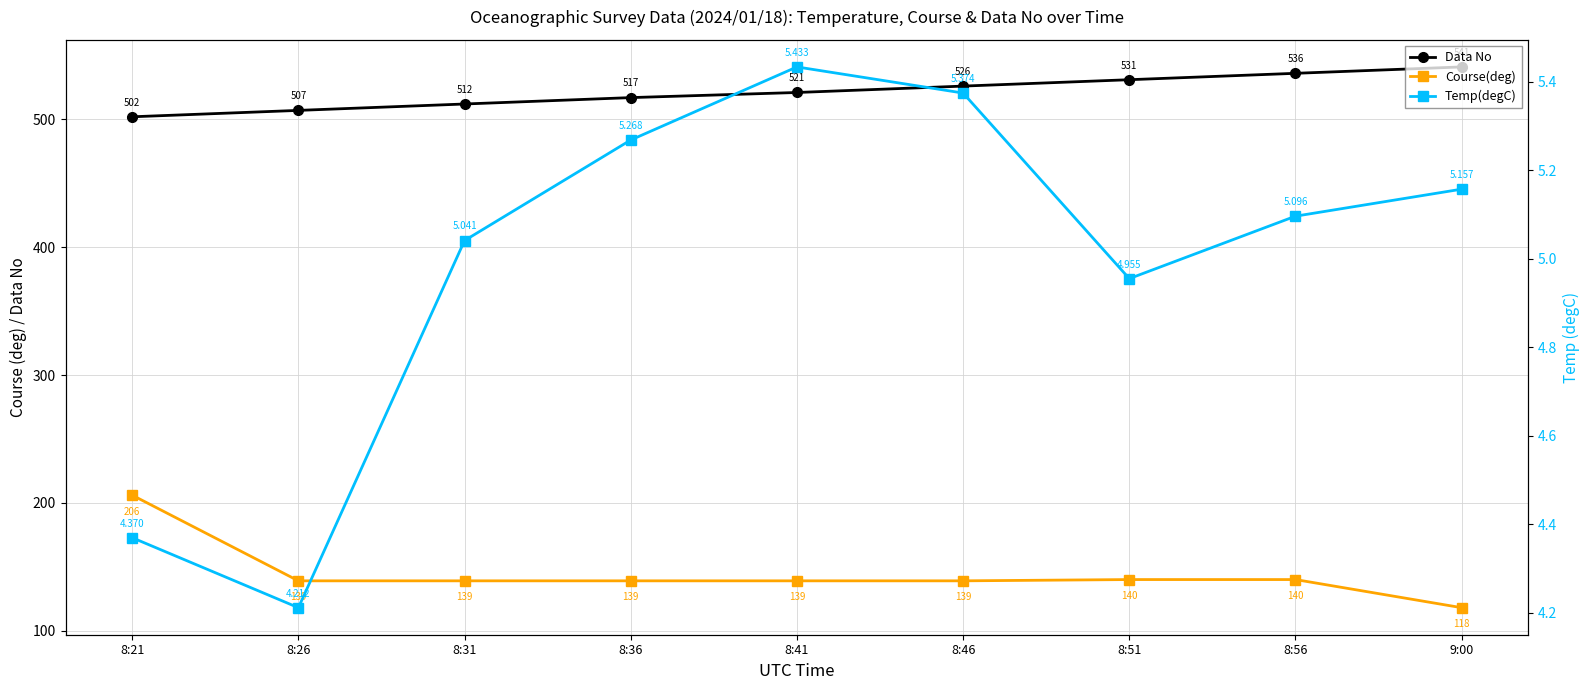

True or false: Data No has more than 1 interior local peaks.

False